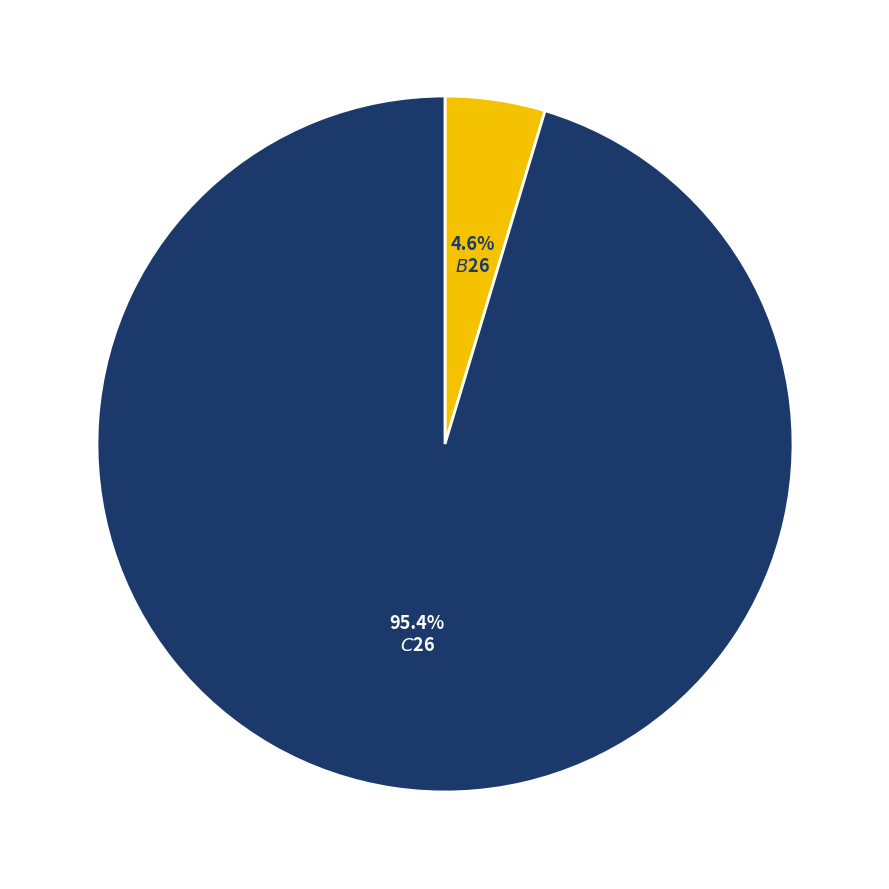

Is there any slice that represents more than half of the pie?

Yes